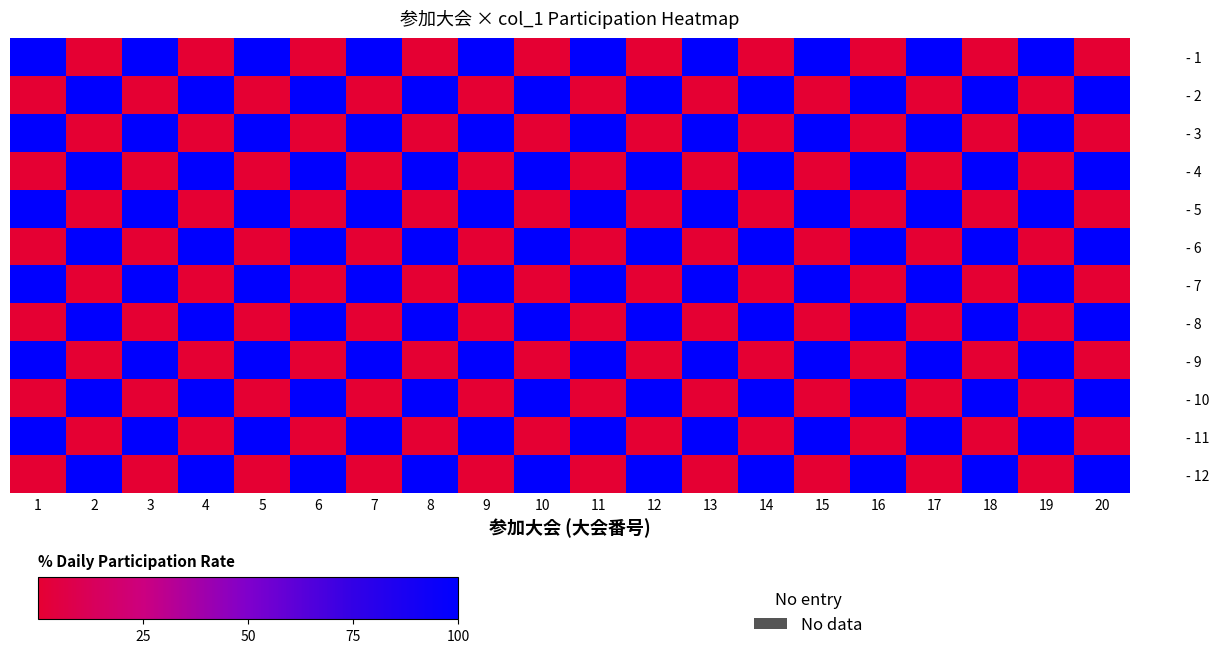

How many series are shown in this chart?

12